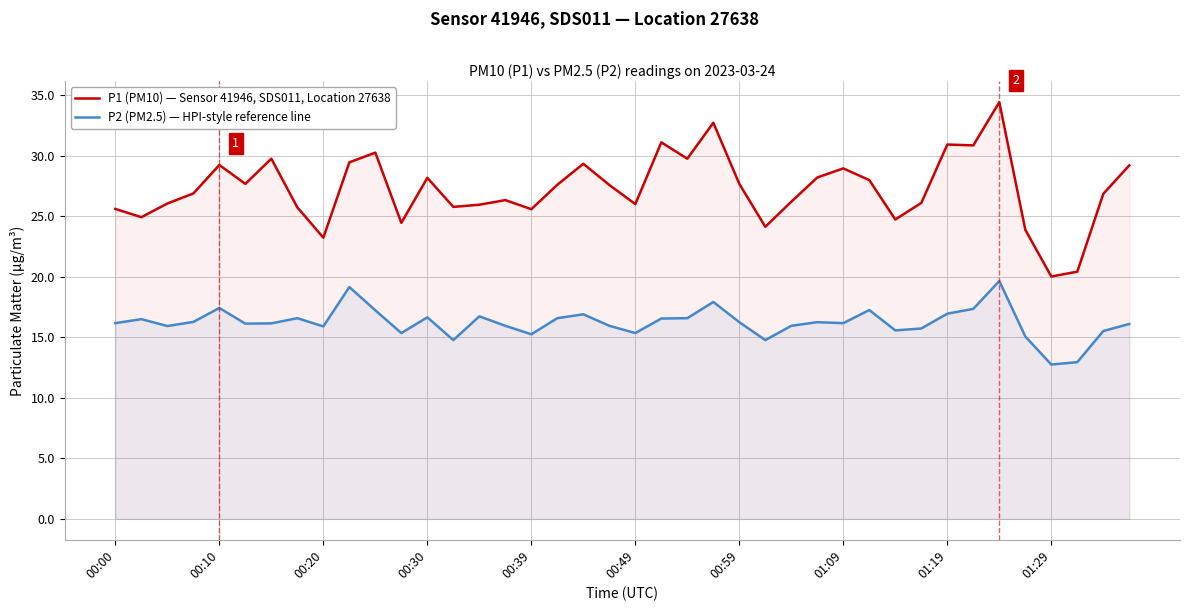

What value does the P2 (PM2.5) — HPI-style reference line series have at 10?

17.2